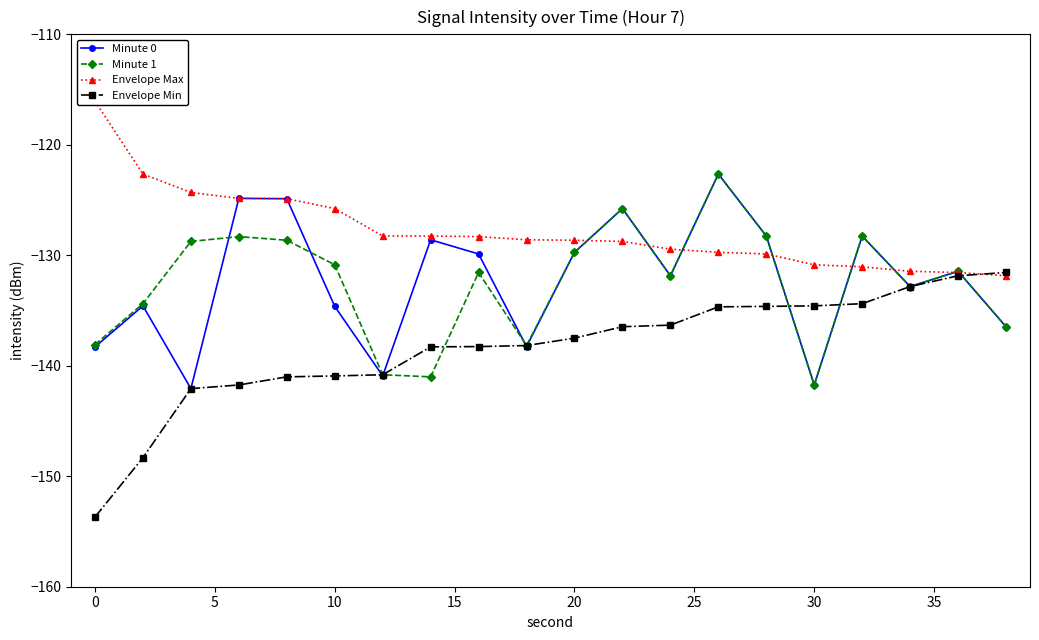

Which series has the widest spread of values?

Envelope Min